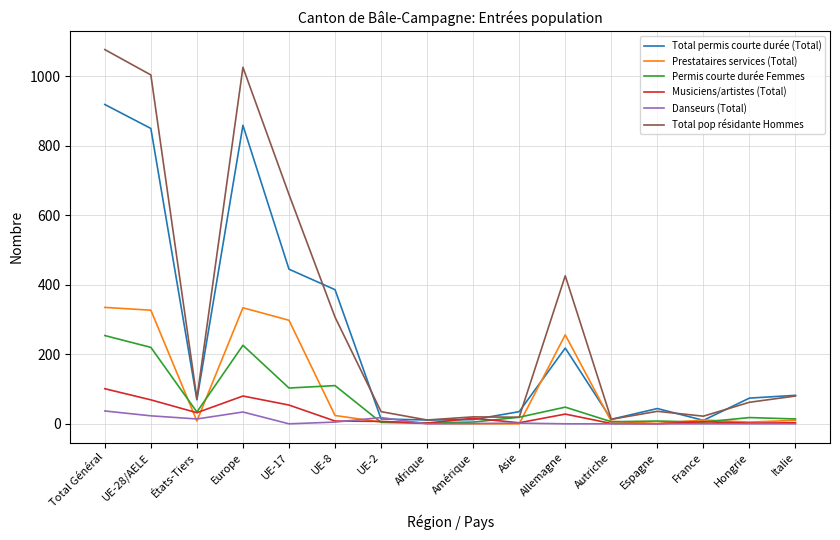

Rank the series by their maximum value, from lowest to highest.

Danseurs (Total), Musiciens/artistes (Total), Permis courte durée Femmes, Prestataires services (Total), Total permis courte durée (Total), Total pop résidante Hommes